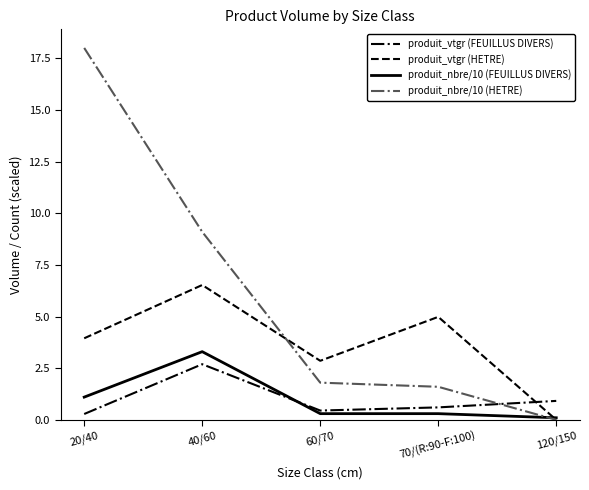

Rank the series at 40/60 from lowest to highest value.

produit_vtgr (FEUILLUS DIVERS), produit_nbre/10 (FEUILLUS DIVERS), produit_vtgr (HETRE), produit_nbre/10 (HETRE)